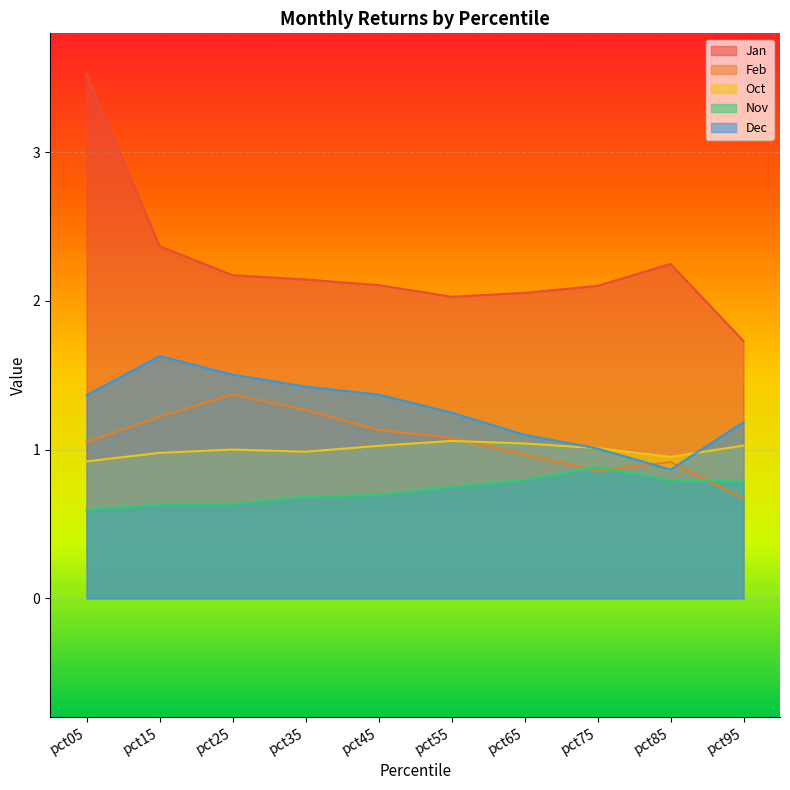

In Oct, how many points are higher than both neighbors (excluding endpoints)?

2